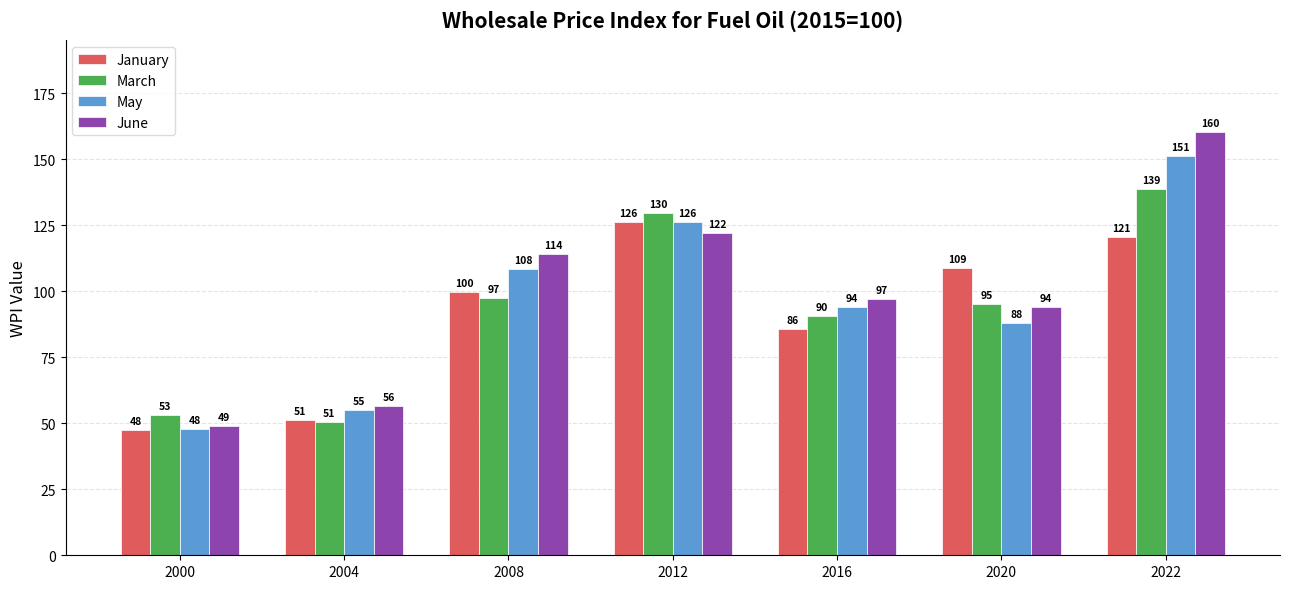

Is it true that June equals 39.7 at 2008?

False